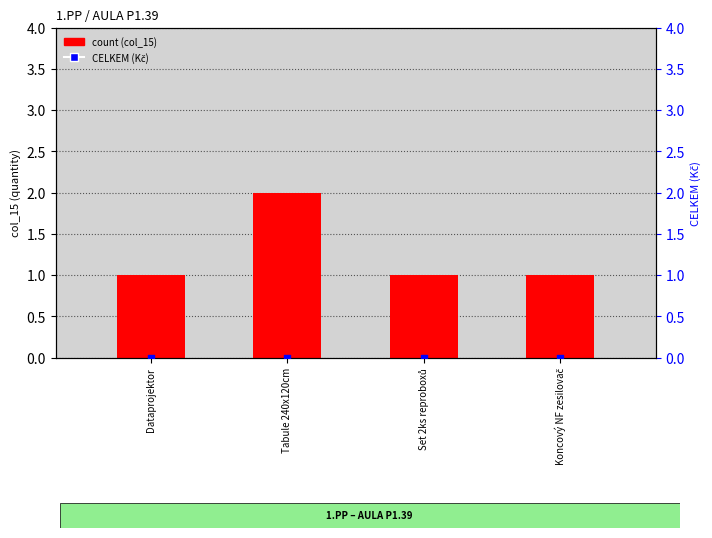

What are all the series names shown in the legend?

count (col_15), CELKEM (Kč)